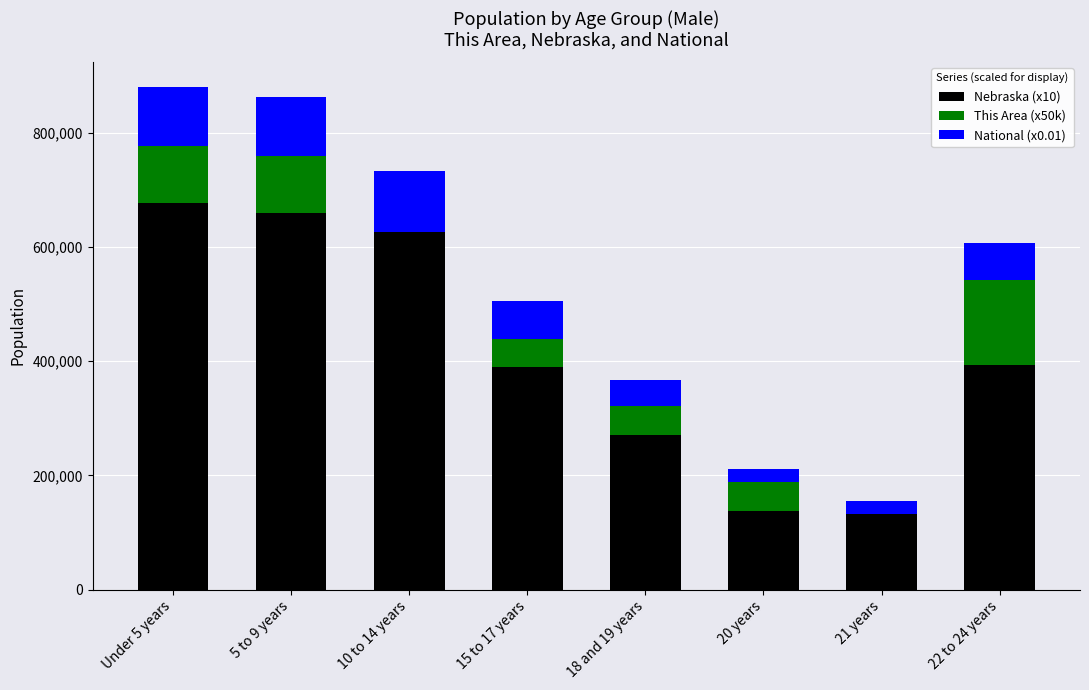

What is the total value across all series at 5 to 9 years?

862776.4